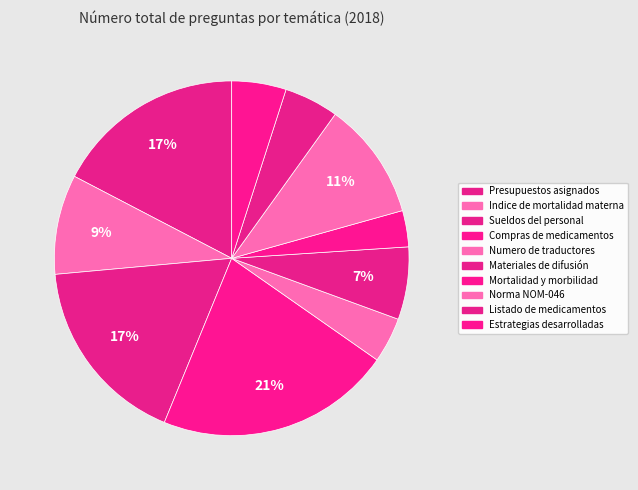

Combined, do Norma NOM-046 and Numero de traductores account for over 50%?

No